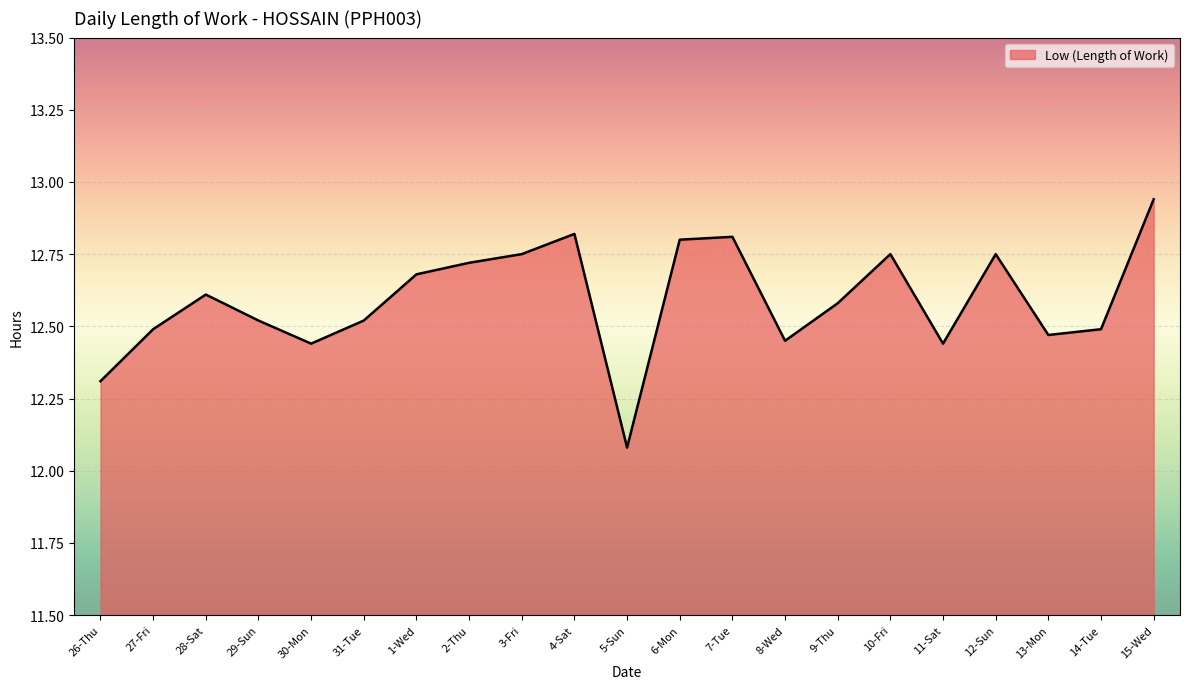

Is it true that the value at 2-Thu is 12.7?

True